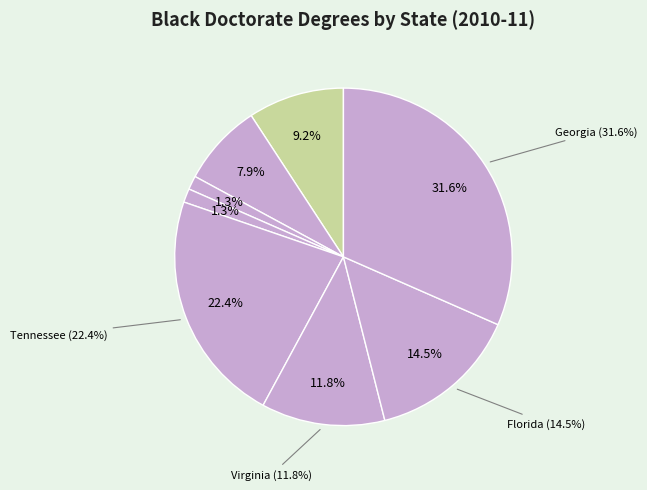

Is it true that Virginia is 20% of the pie?

False